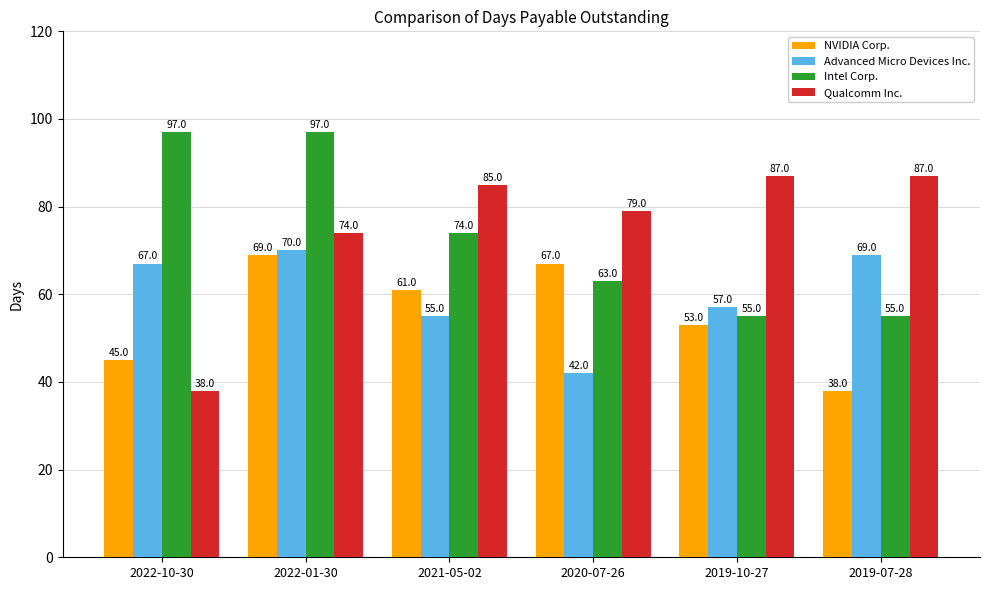

Reading left to right, what are all the values shown in this chart?

NVIDIA Corp.: 45	69	61	67	53	38
Advanced Micro Devices Inc.: 67	70	55	42	57	69
Intel Corp.: 97	97	74	63	55	55
Qualcomm Inc.: 38	74	85	79	87	87